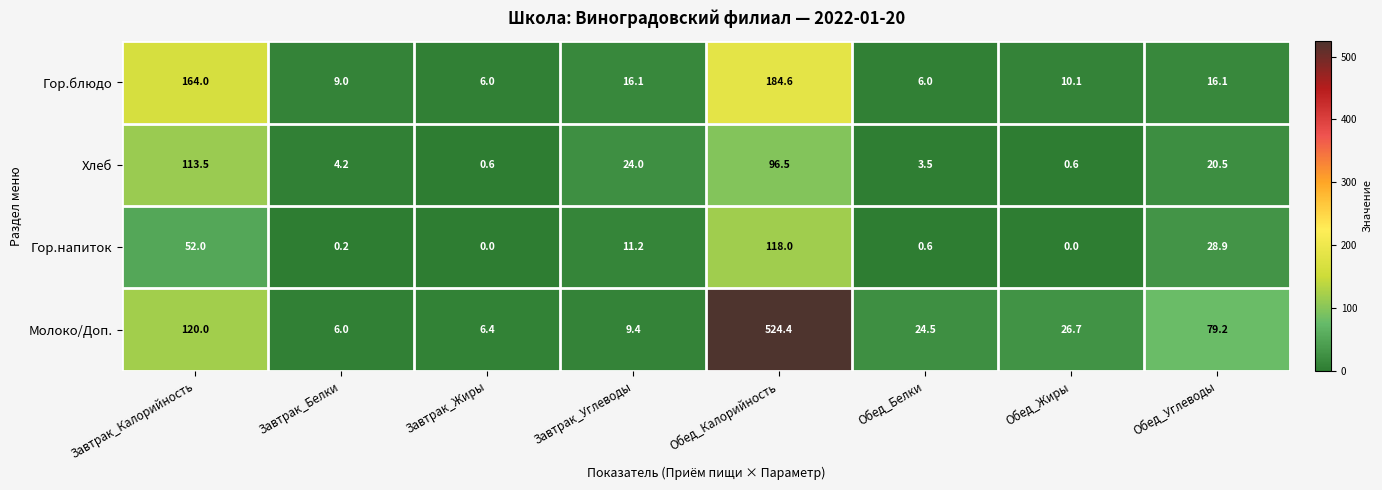

What is the total value across all series at Завтрак_Калорийность?

449.5